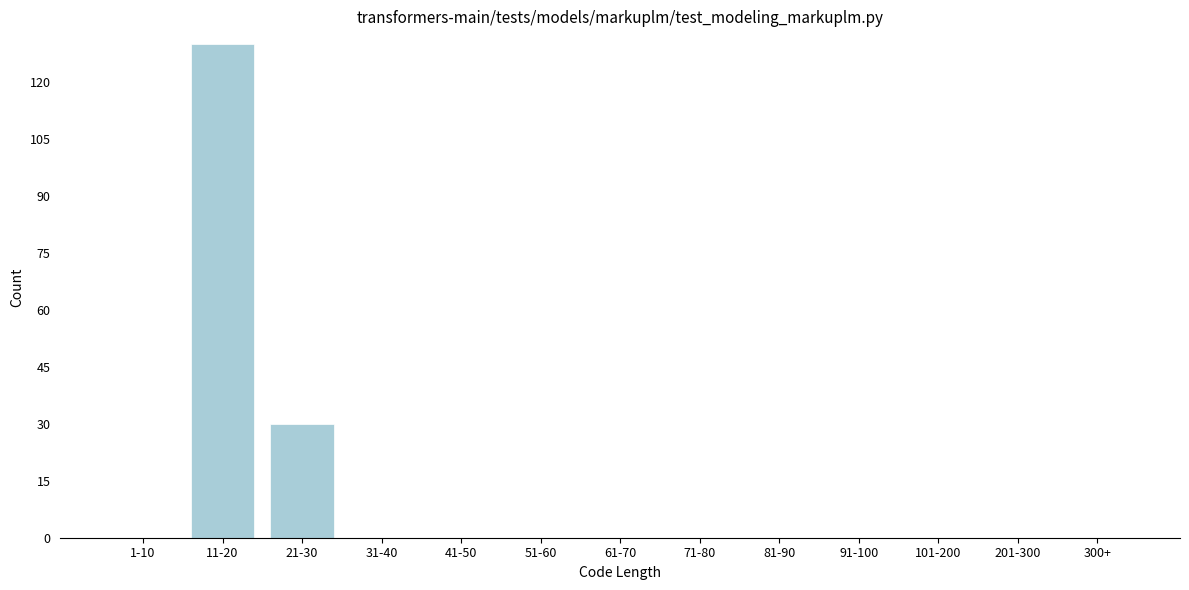

Reading right to left, what are all the values shown in this chart?

300+=0	201-300=0	101-200=0	91-100=0	81-90=0	71-80=0	61-70=0	51-60=0	41-50=0	31-40=0	21-30=30	11-20=130	1-10=0